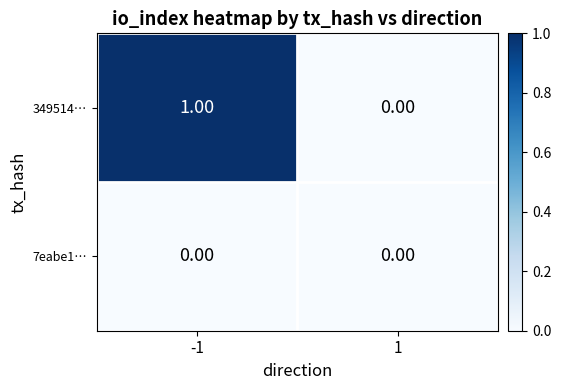

Rank the series at -1 from highest to lowest value.

349514…, 7eabe1…